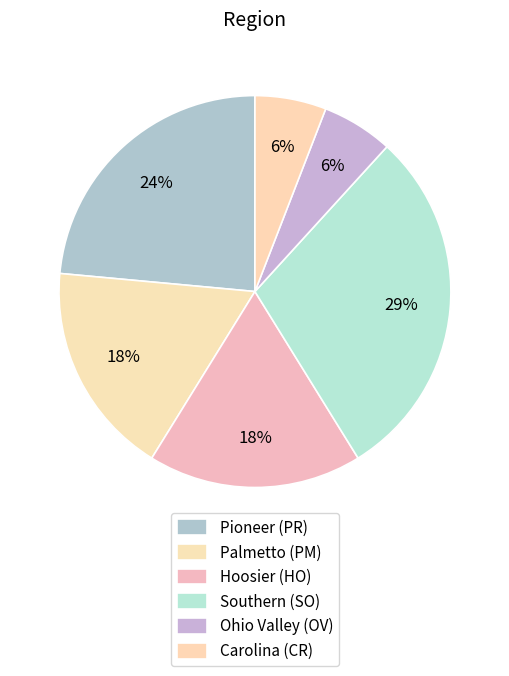

What is the change in value from Palmetto (PM) to Carolina (CR)?

-2